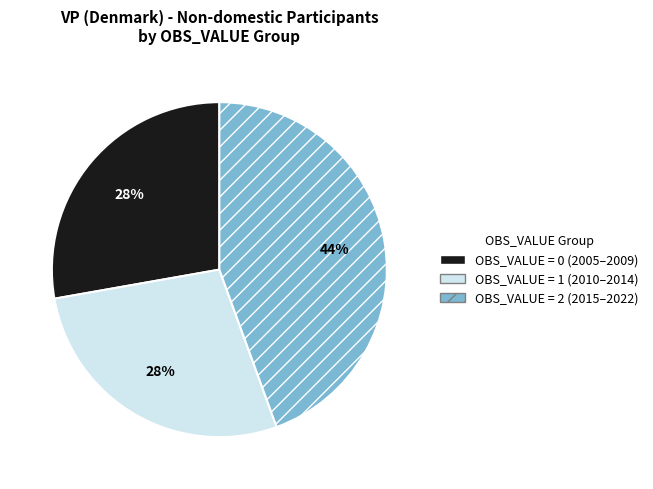

Is there any slice that represents more than half of the pie?

No